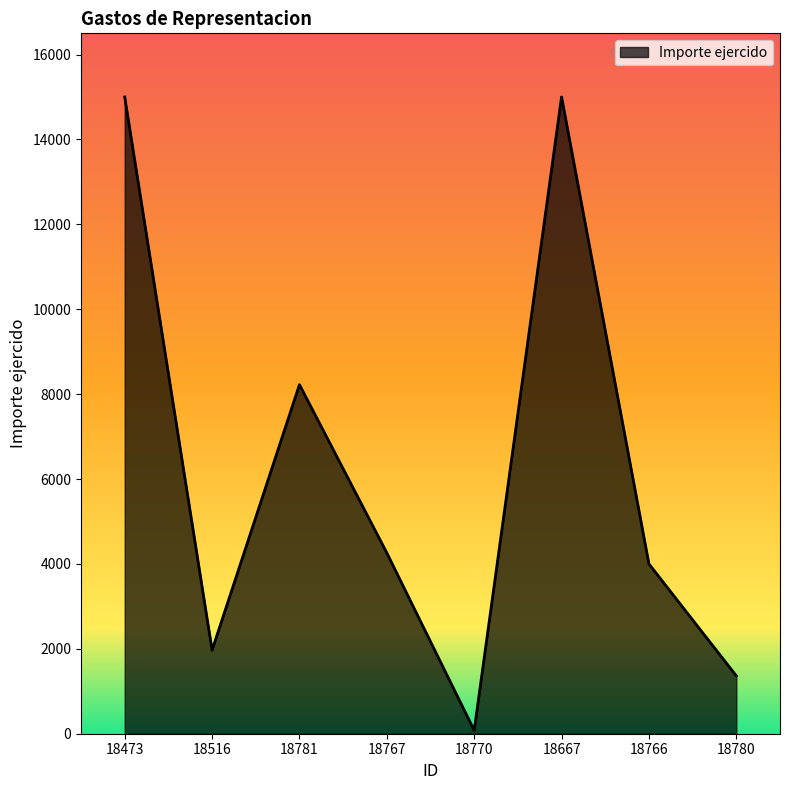

Where is the data nearest to the value 7539?

18781